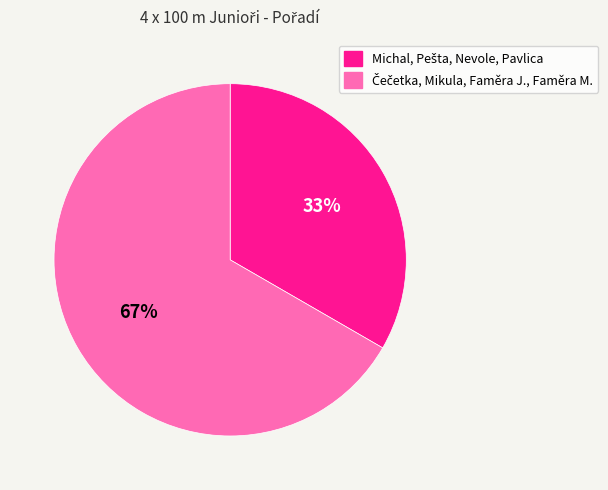

Does any single category account for the majority?

Yes